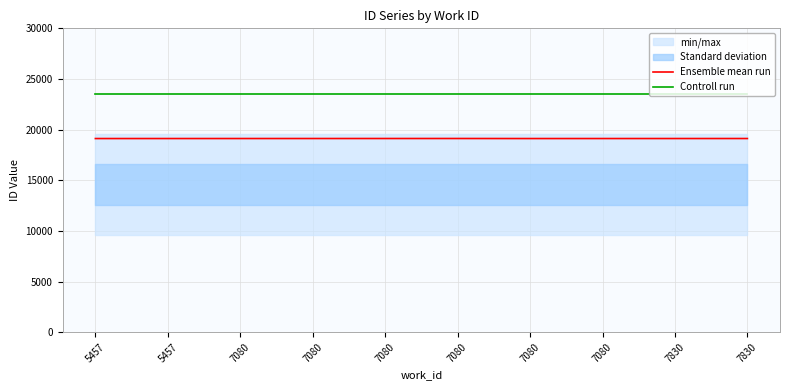

At which category is the sum across all series the highest?

7080